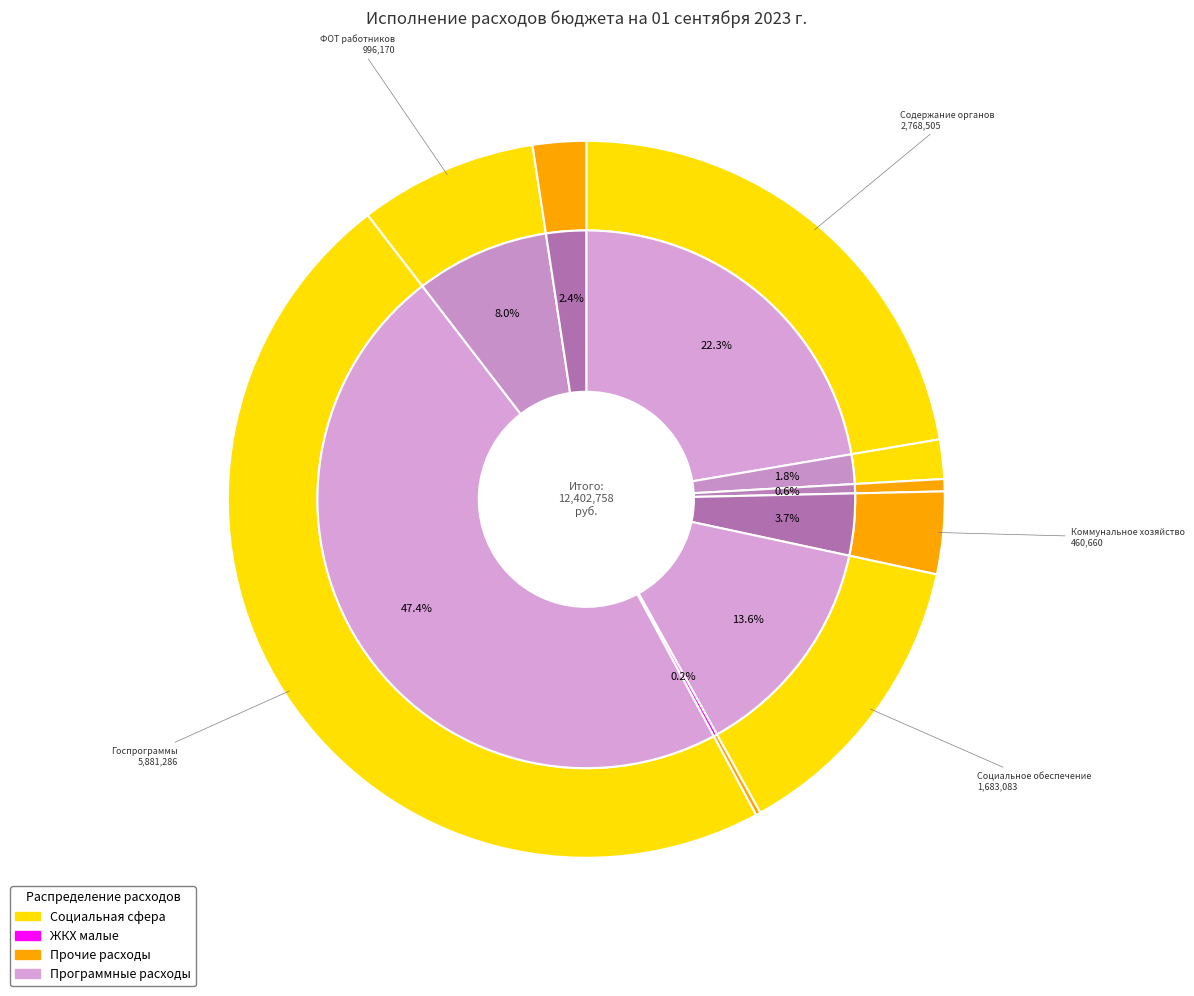

The Поддержка коммунального хозяйства slice represents 11% of the pie. True or false?

False